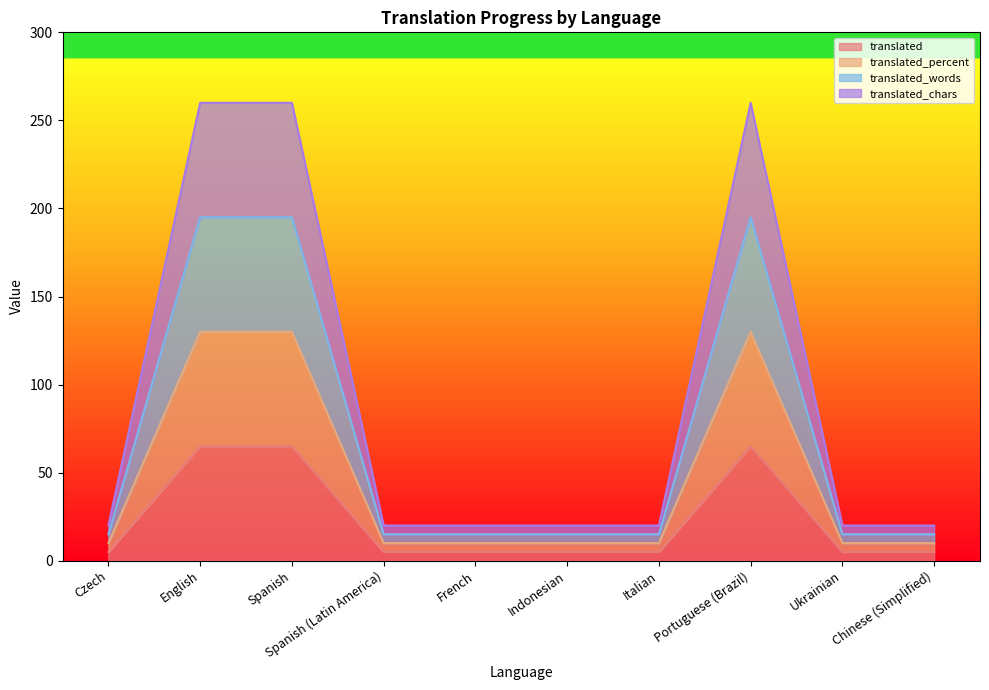

List the labels in order of translated_words value, smallest first.

Czech, Spanish (Latin America), French, Indonesian, Italian, Ukrainian, Chinese (Simplified), English, Spanish, Portuguese (Brazil)